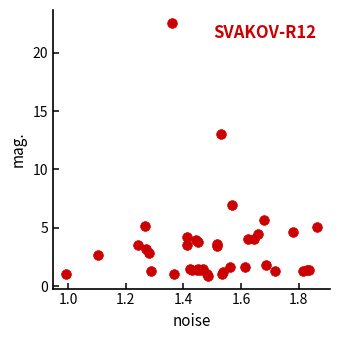

What Y value in the scatter plot is closest to 11?

13.0